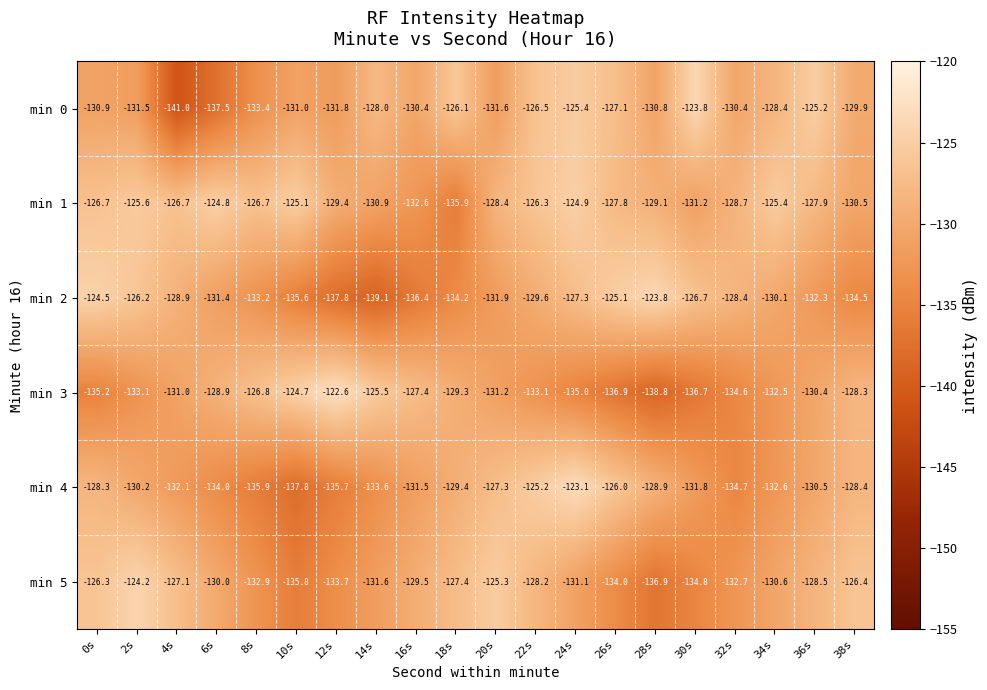

Which series has the widest spread of values?

min 0